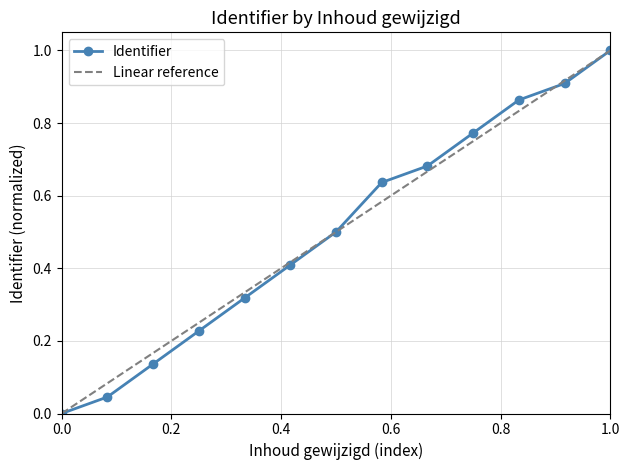

What is the maximum value for Identifier?

1.0